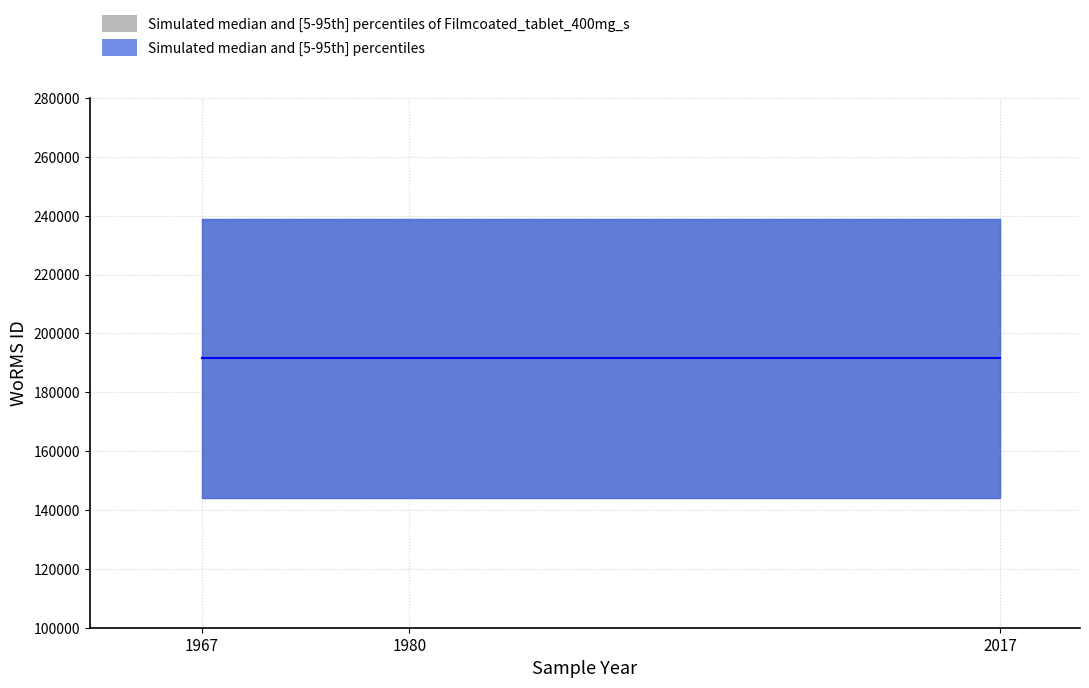

At 1967, list the series in order from smallest to largest.

WoRMS ID (Filmcoated), WoRMS ID